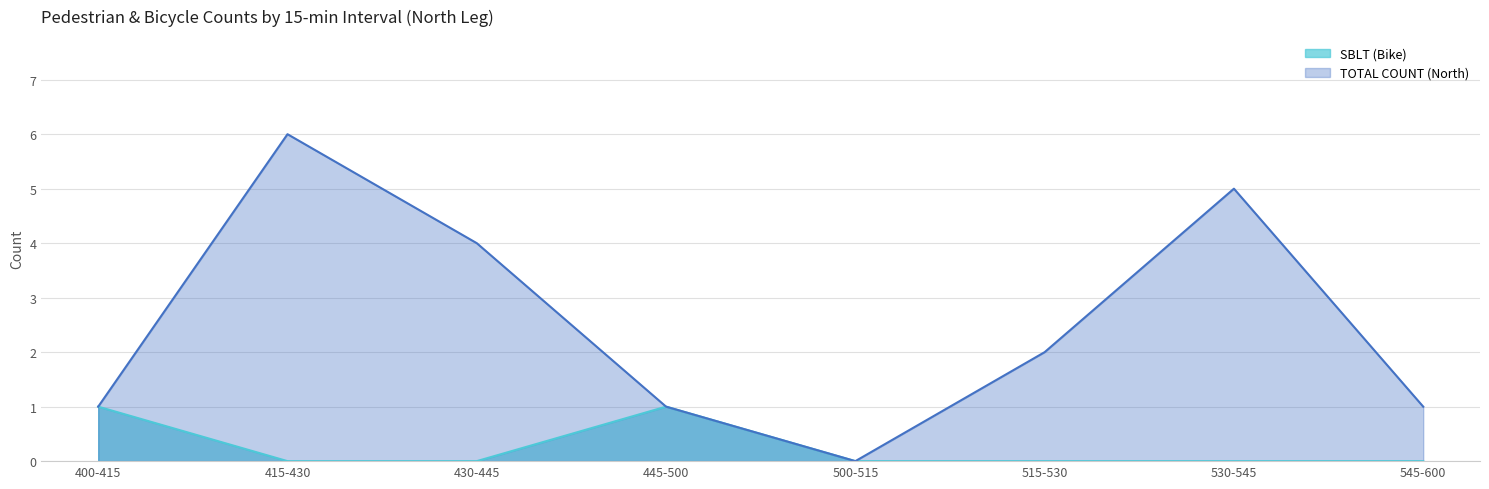

The value of TOTAL COUNT (North) (line) at 400-415 is 1. True or false?

True